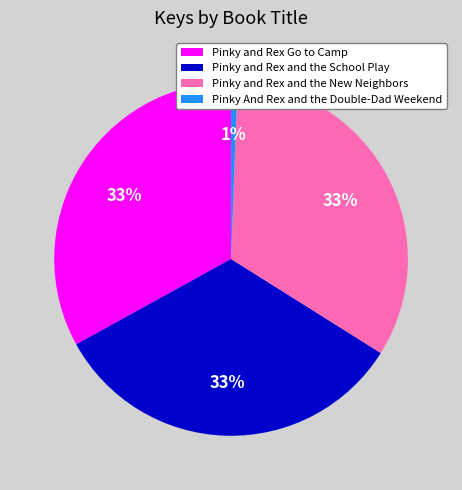

How many slices are in this pie chart?

4